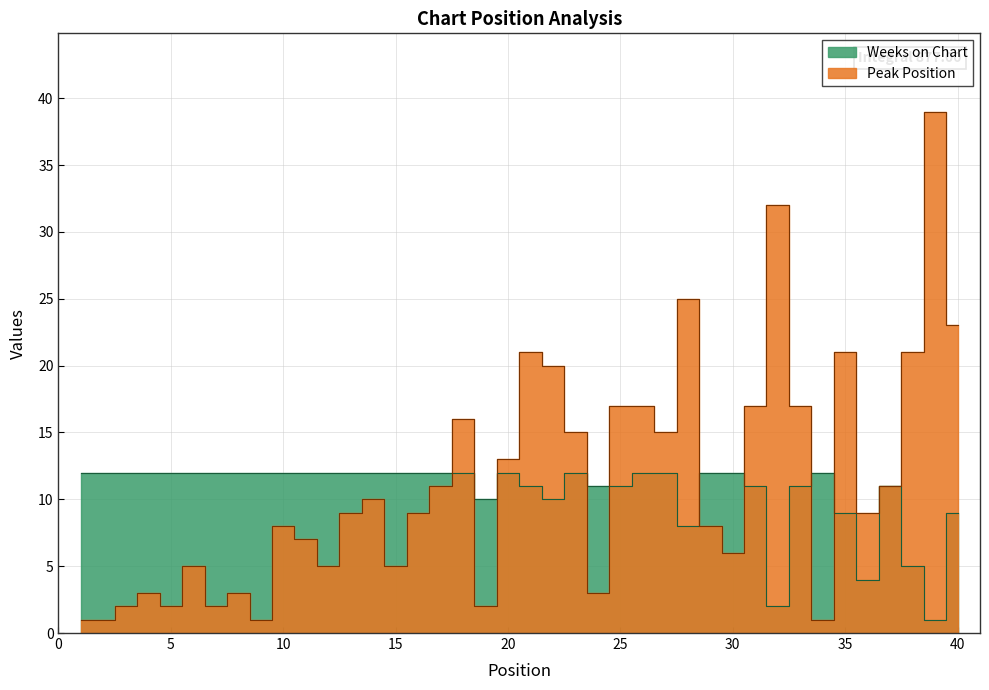

True or false: Weeks on Chart and Peak Position cross at least once.

True